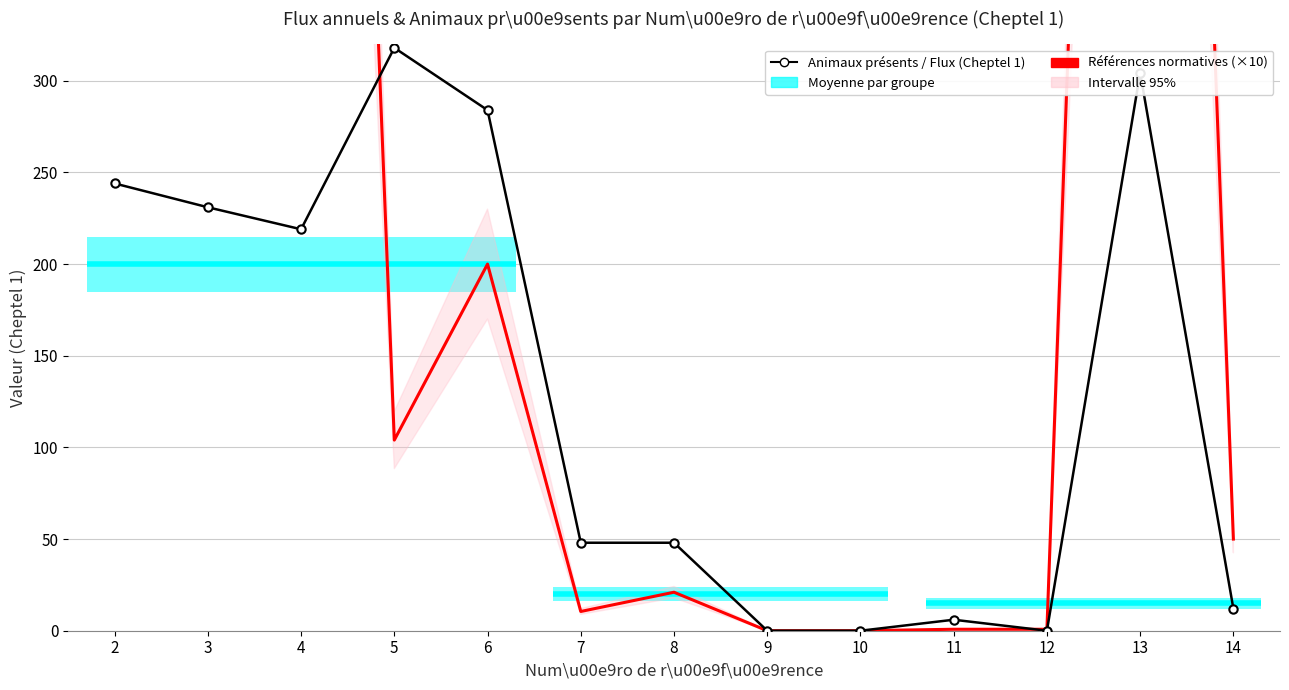

What is the value of the Références normatives (×10) point at the 3rd from the left?

1380.0